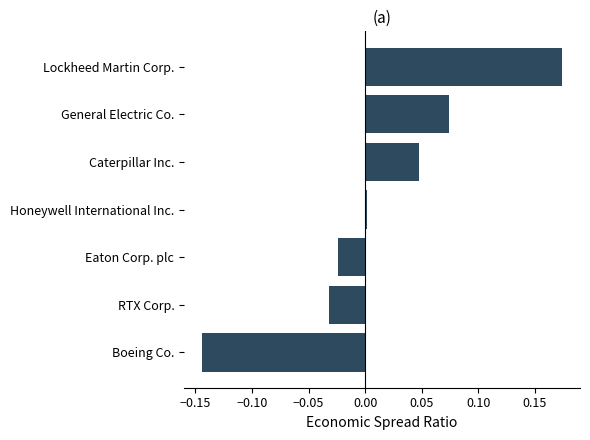

Between Boeing Co. and Caterpillar Inc., which is larger?

Caterpillar Inc.